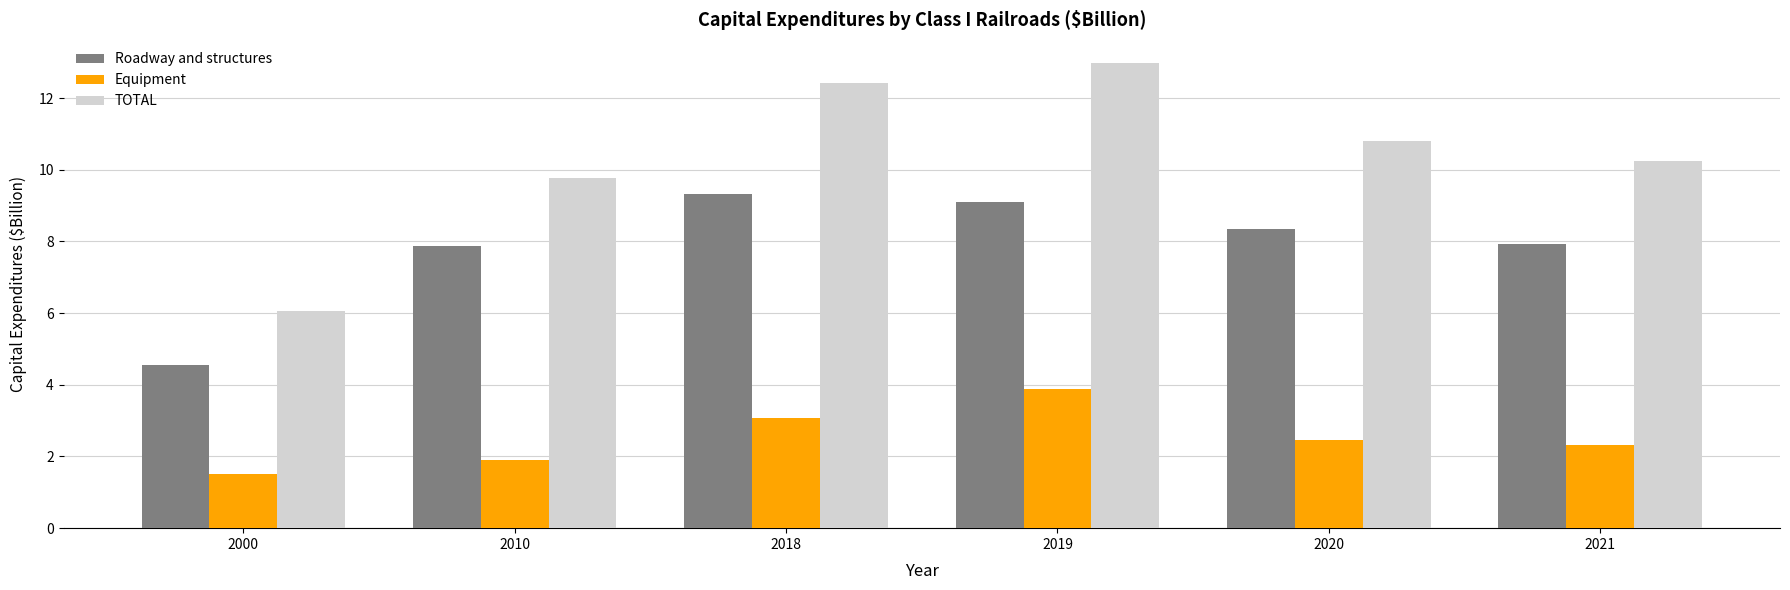

What is the difference between the highest and lowest values at 2019?

9.1